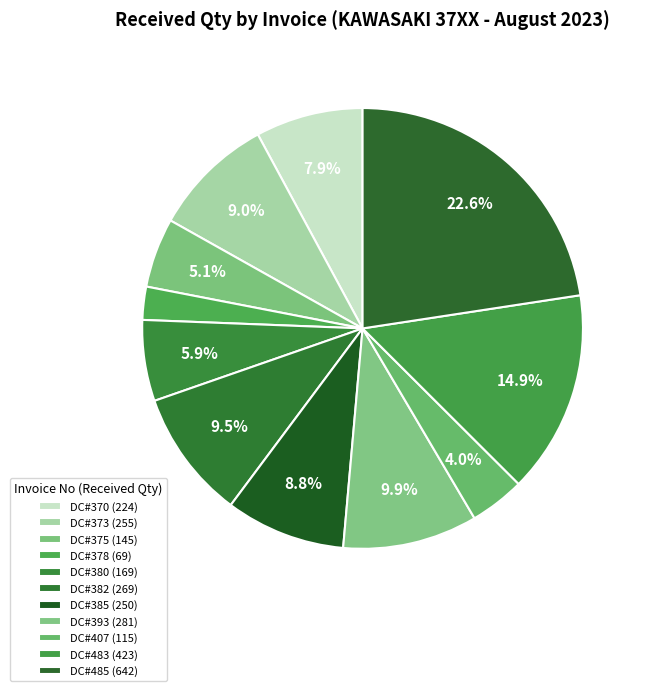

What is the change in value from DC#375 to DC#382?

+124